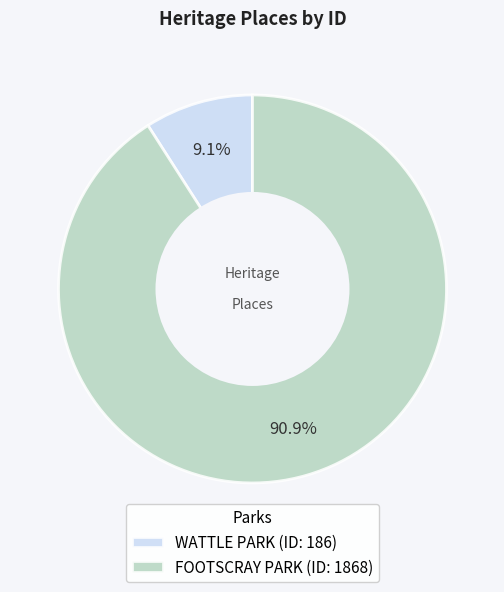

Do FOOTSCRAY PARK and WATTLE PARK together represent more than half of the pie?

Yes